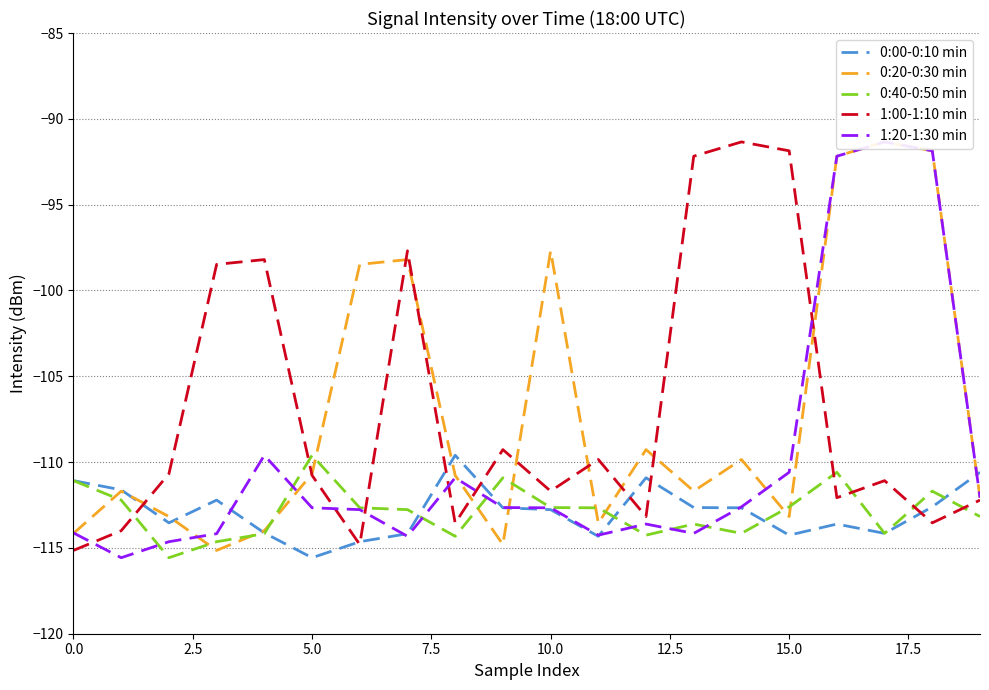

Which series has the largest total across all categories?

1:00-1:10 min